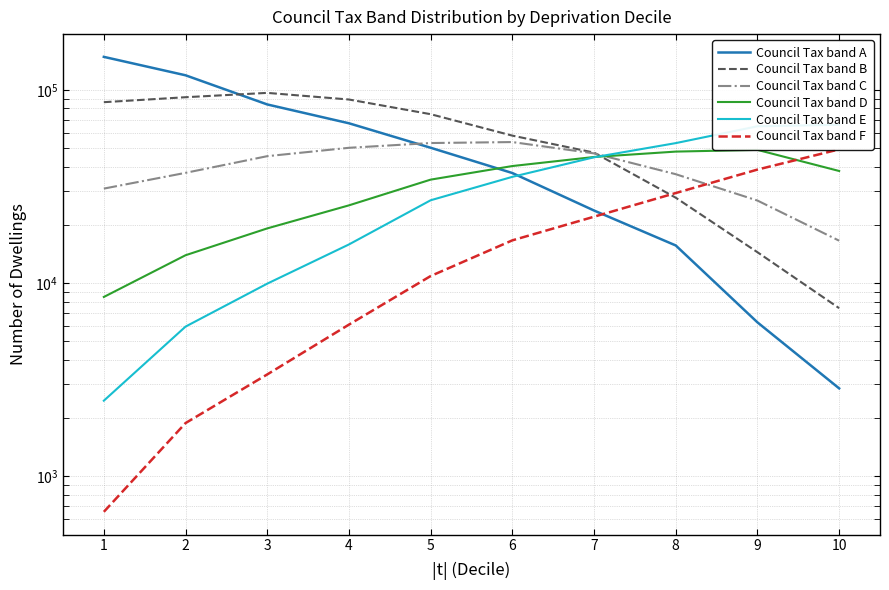

Reading left to right, list all the values displayed in this chart.

Council Tax band A: 147973	118817	83960	67090	50125	37095	23736	15656	6265	2854
Council Tax band B: 86245	91502	96357	89035	74756	57912	47312	27651	14445	7419
Council Tax band C: 30815	37177	45344	50095	53022	53639	46868	36581	26728	16571
Council Tax band D: 8478	13935	19183	25242	34292	40312	44902	47884	48873	38007
Council Tax band E: 2465	5956	9935	15846	26819	35449	44747	52974	64743	65888
Council Tax band F: 656	1888	3370	6099	10877	16639	22050	29230	38650	49180